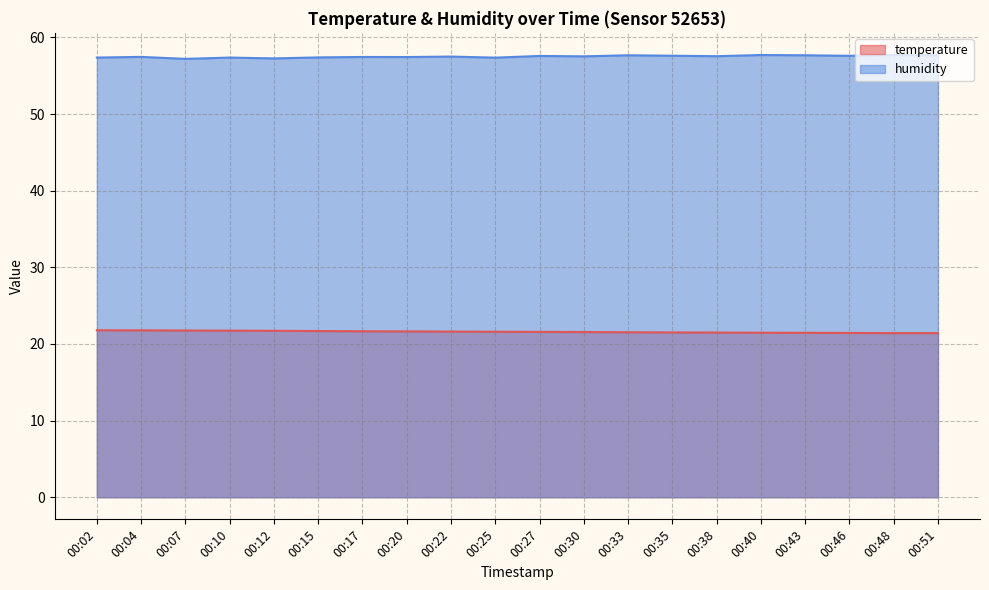

True or false: temperature has a value of 21.5 at 00:43.

True